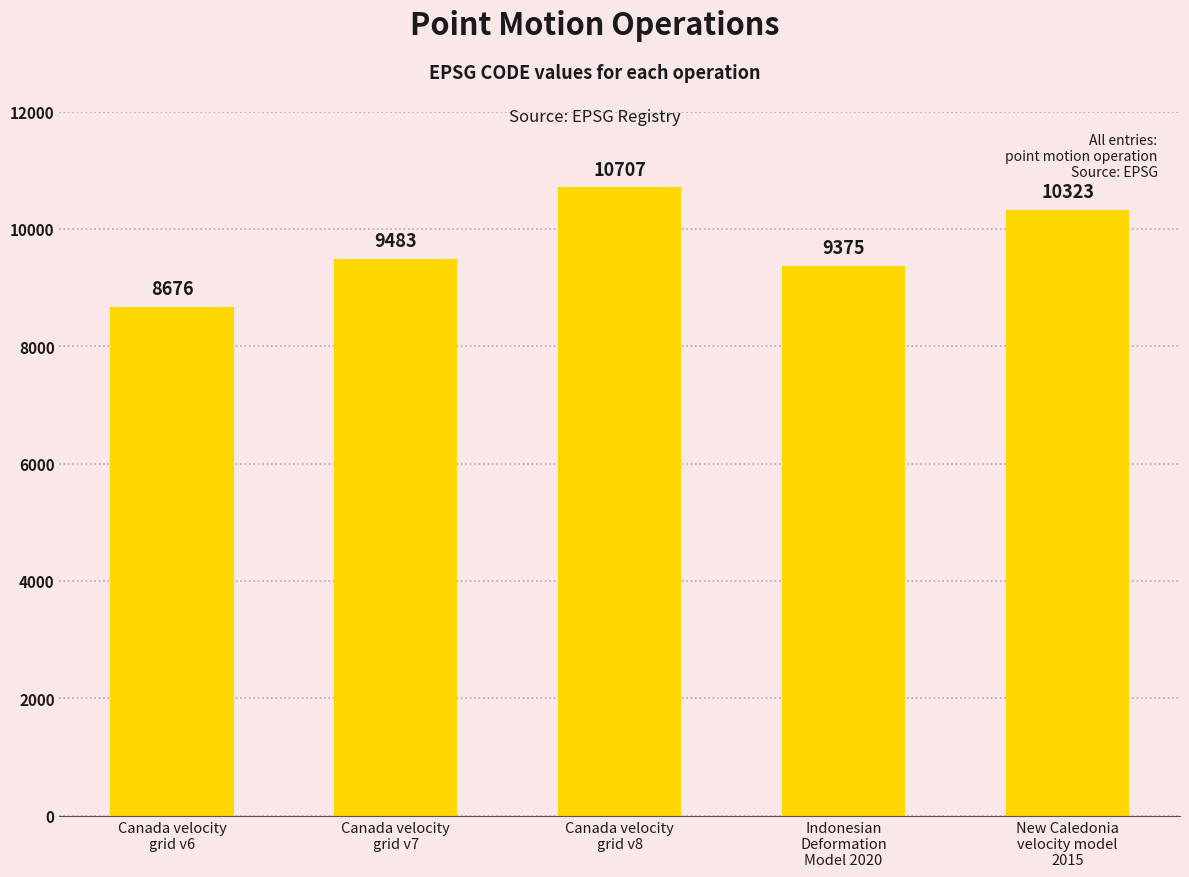

Reading right to left, what are all the values shown in this chart?

10323	9375	10707	9483	8676